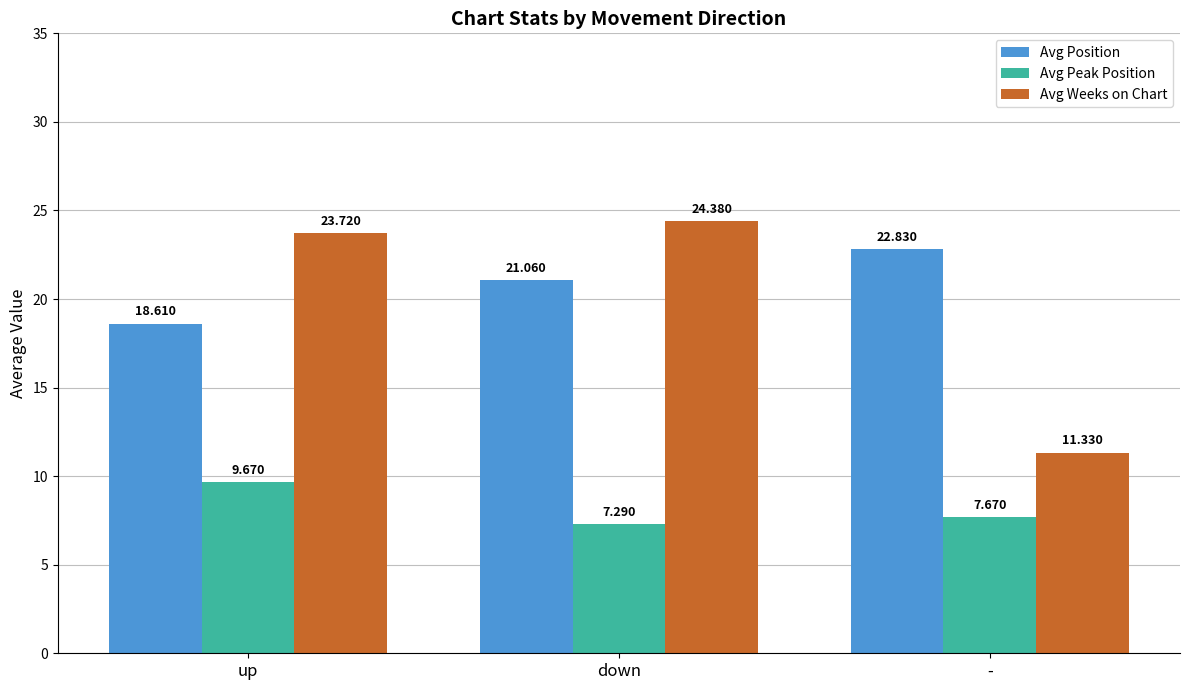

Count the Avg Position values in the range 18 to 22.

2